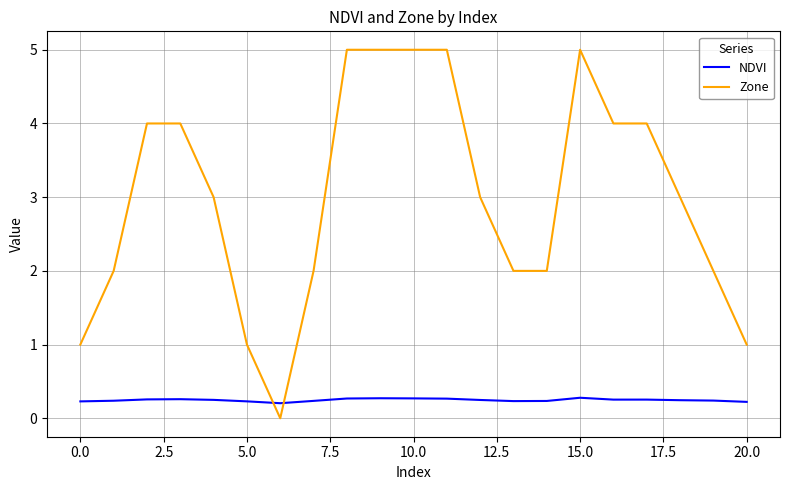

Does the chart display data point markers on the line(s)?

No